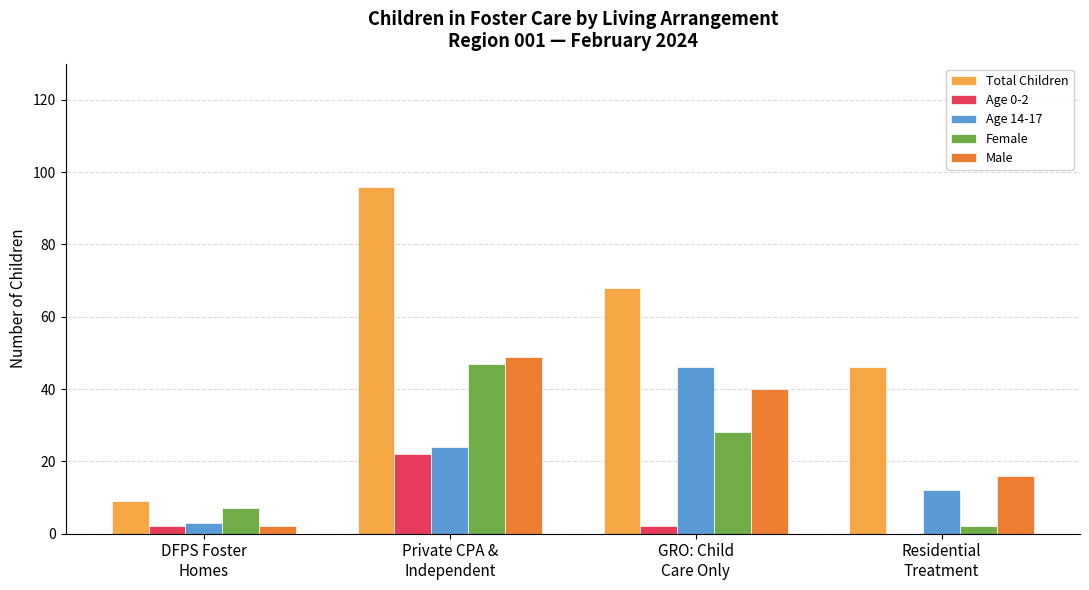

Which series has the largest range (max minus min)?

Total Children